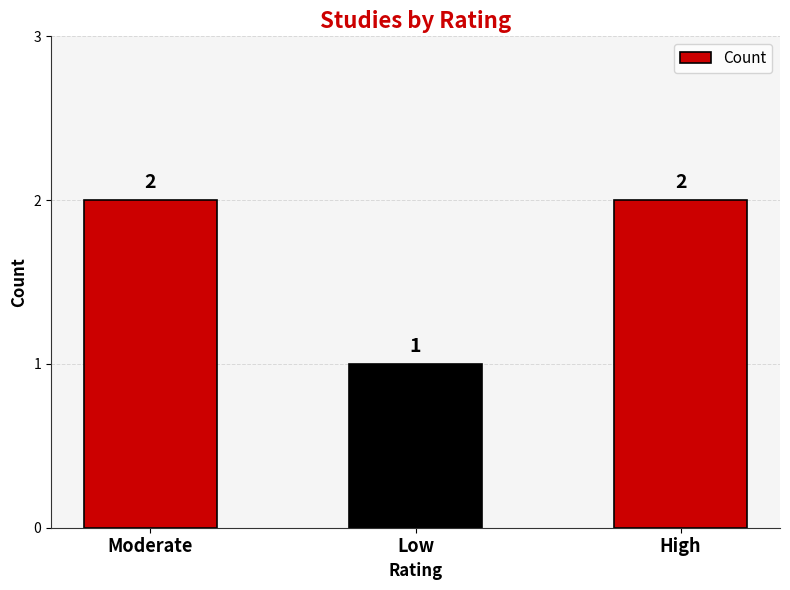

What is the maximum value shown in the chart?

2